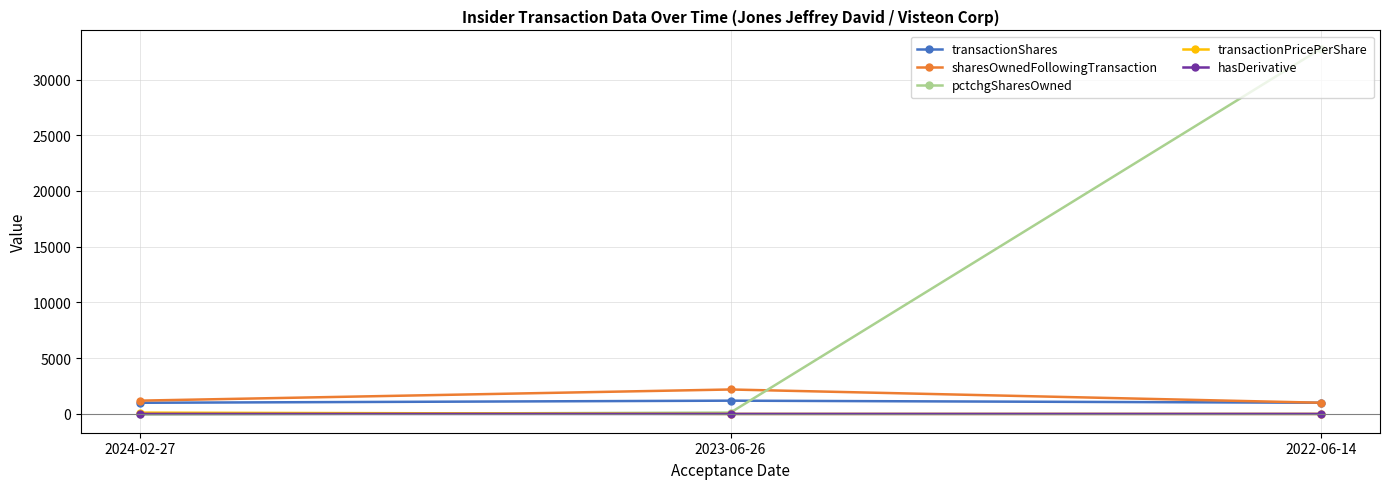

What is the label of the 2nd point from the left?

2023-06-26